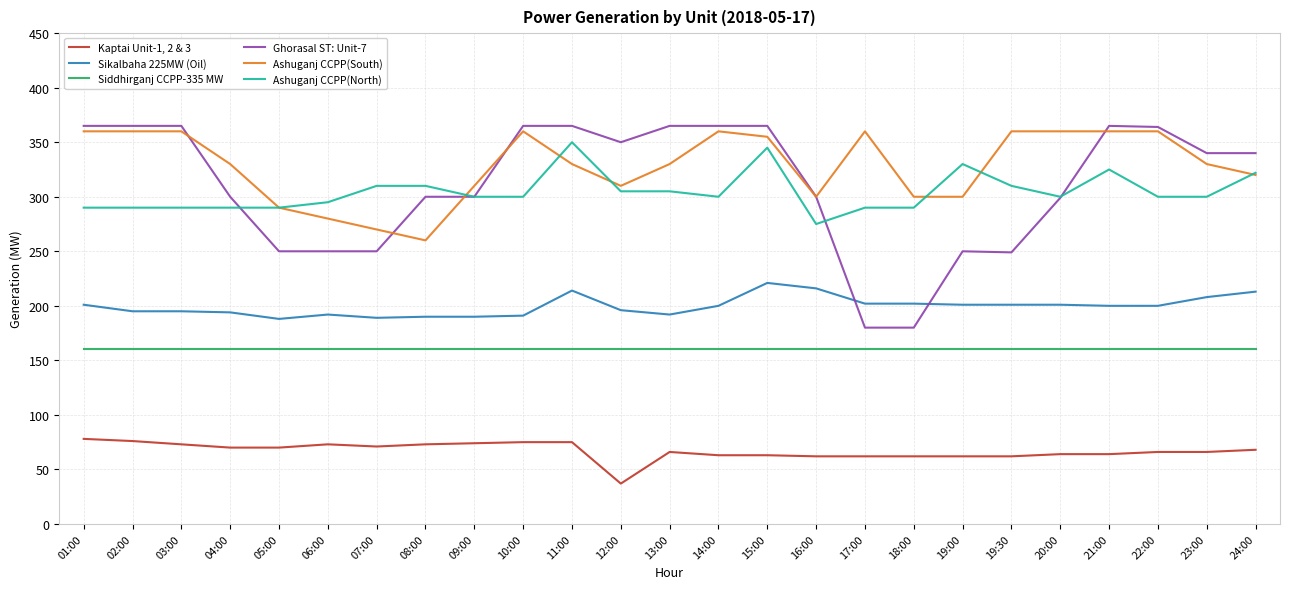

What is the difference between the second highest and minimum values in the Ghorasal ST: Unit-7 series?

185